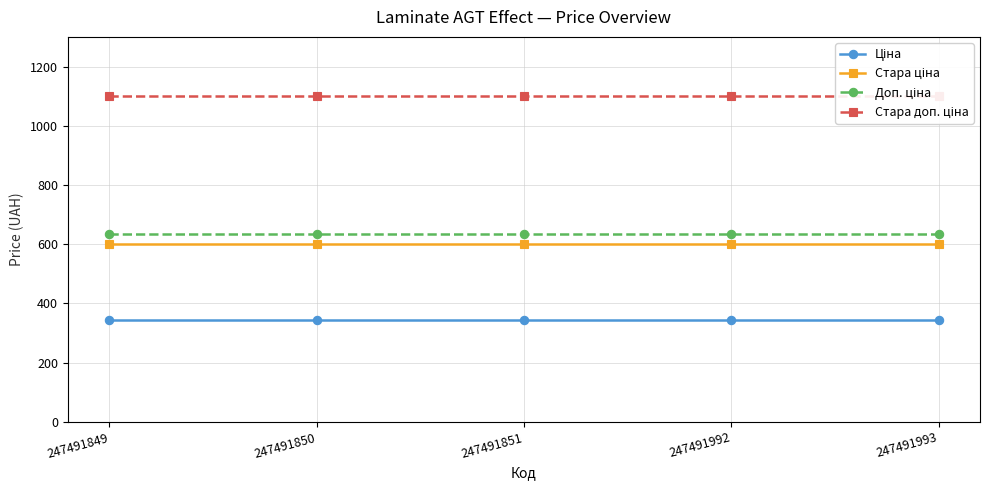

True or false: Ціна and Доп. ціна cross at least once.

False